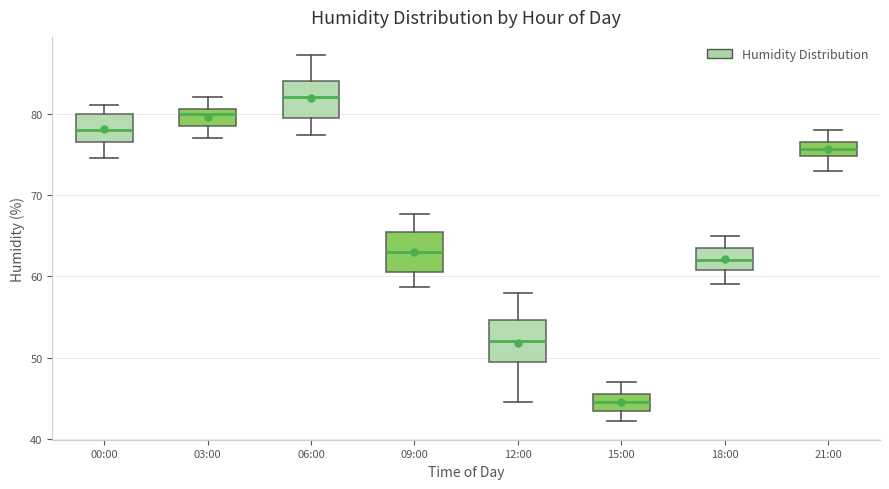

Which box has the lowest median line?

15:00